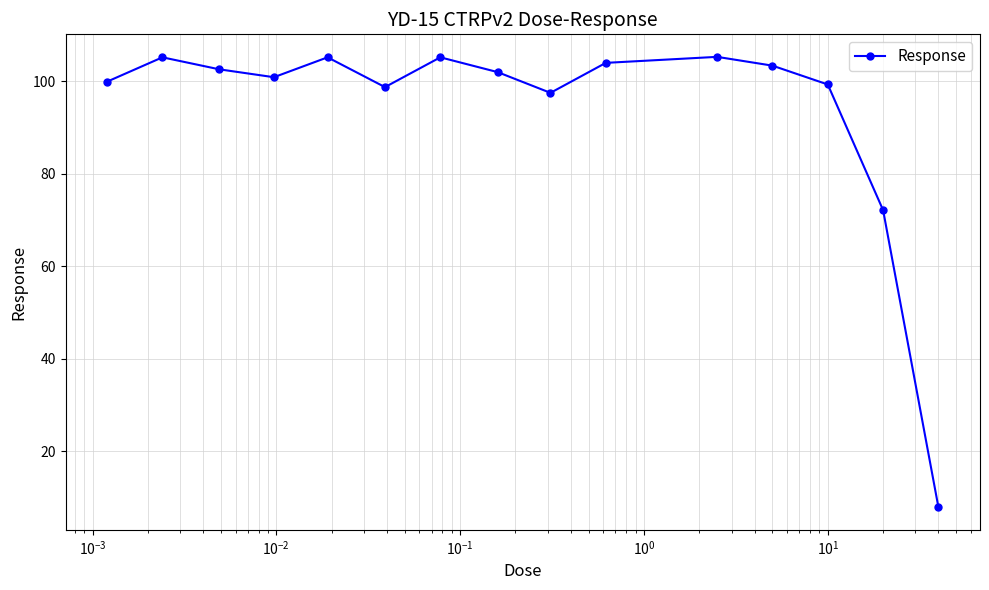

What is the value of the 1st point from the left?

99.9